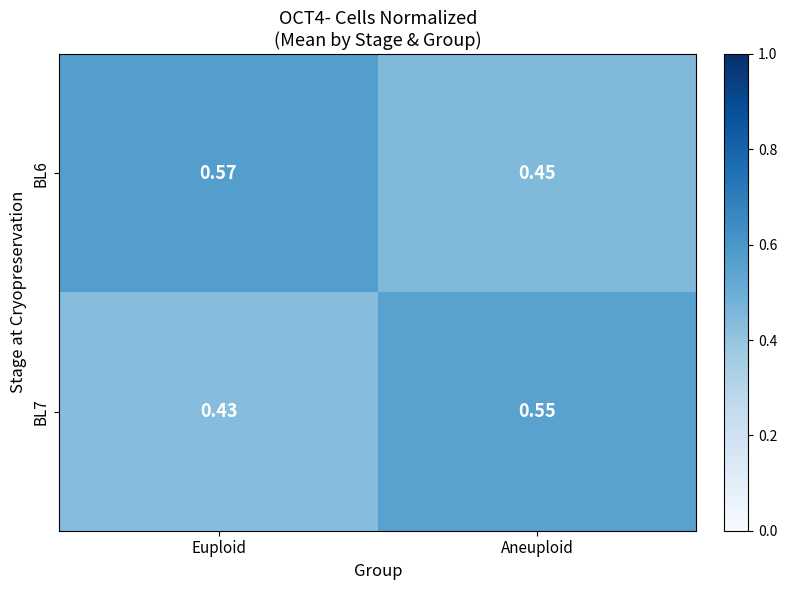

At which category does the chart reach its peak across all series?

Euploid